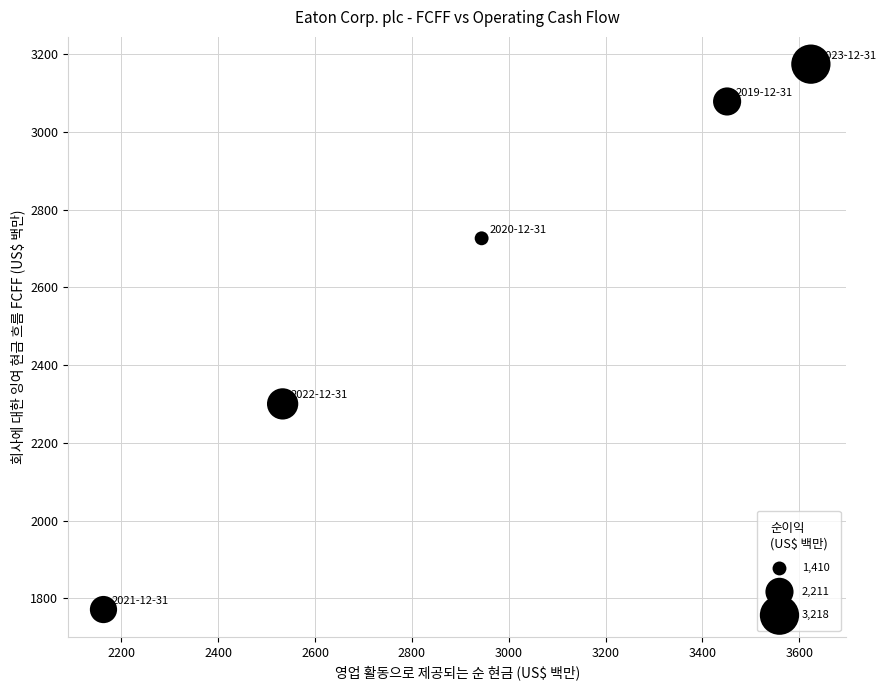

What Y value in the scatter plot is closest to 2472?

2300